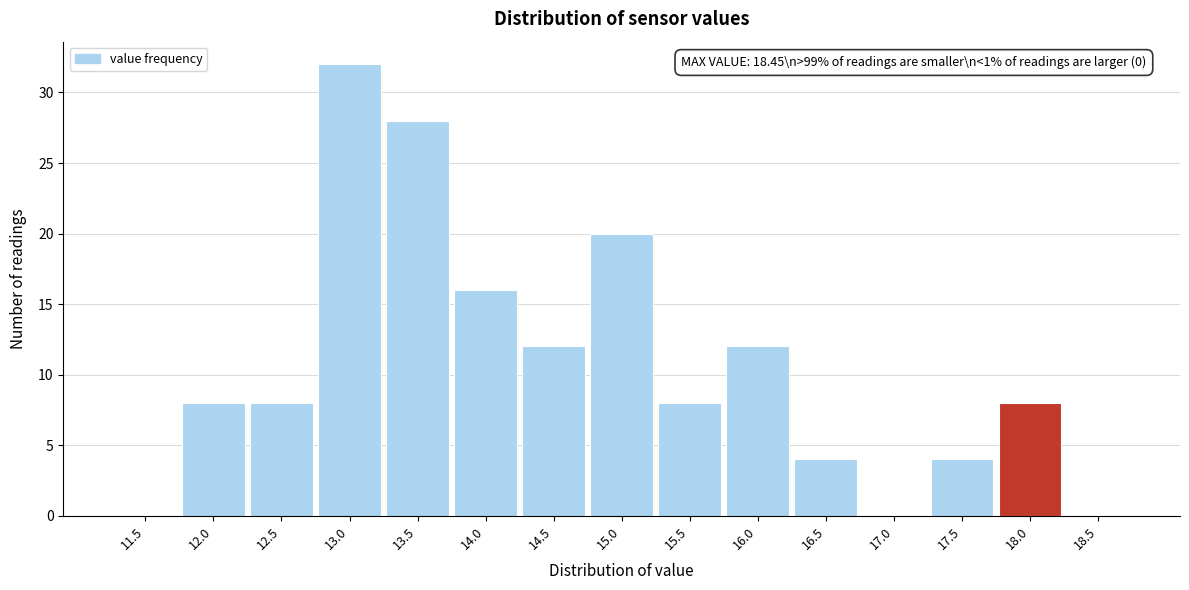

Reading right to left, extract all data points from this chart.

18.5=0	18.0=8	17.5=4	17.0=0	16.5=4	16.0=12	15.5=8	15.0=20	14.5=12	14.0=16	13.5=28	13.0=32	12.5=8	12.0=8	11.5=0